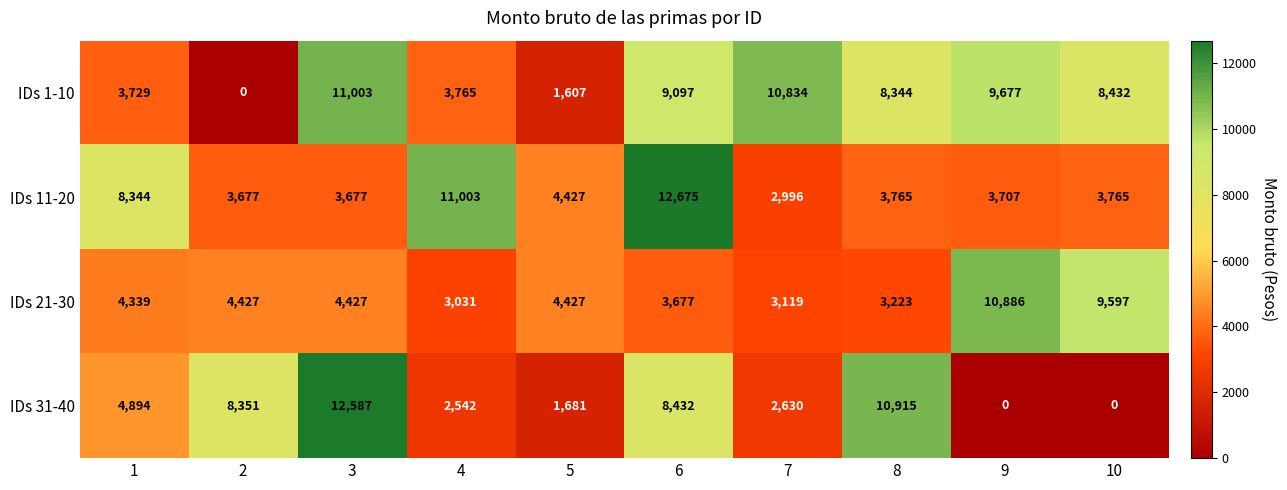

Which series has the largest range (max minus min)?

IDs 31-40